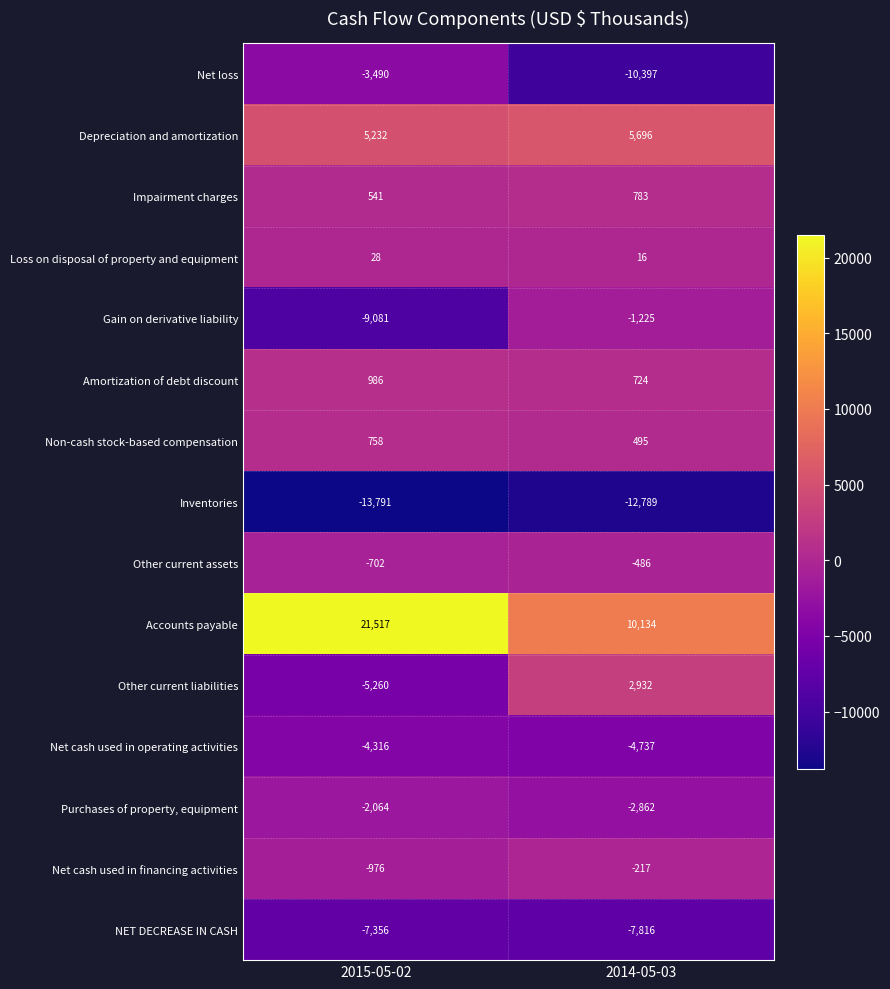

What is the maximum value shown in the chart?

21517